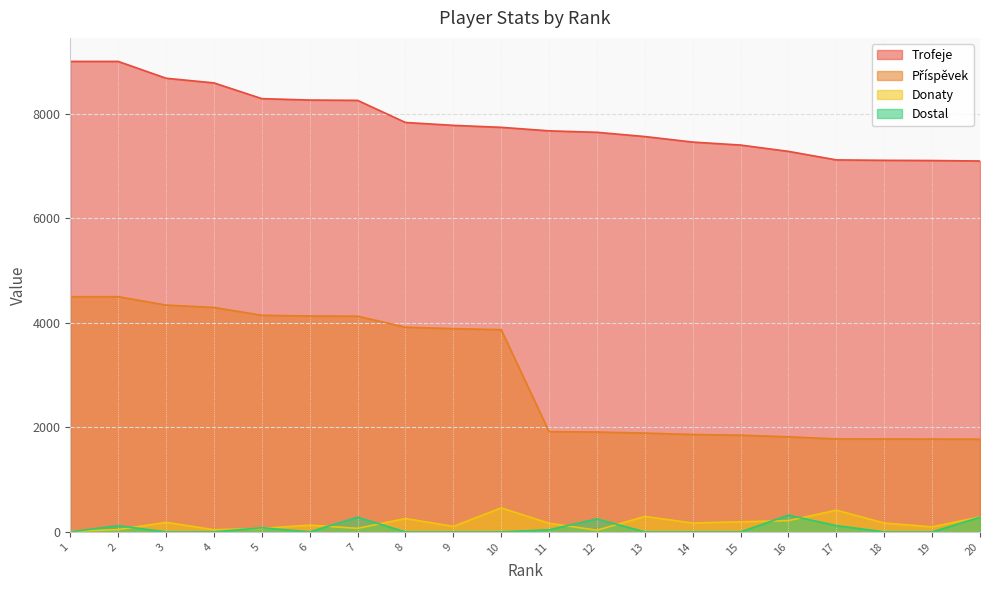

What is the difference between the maximum and minimum values in the Dostal series?

320